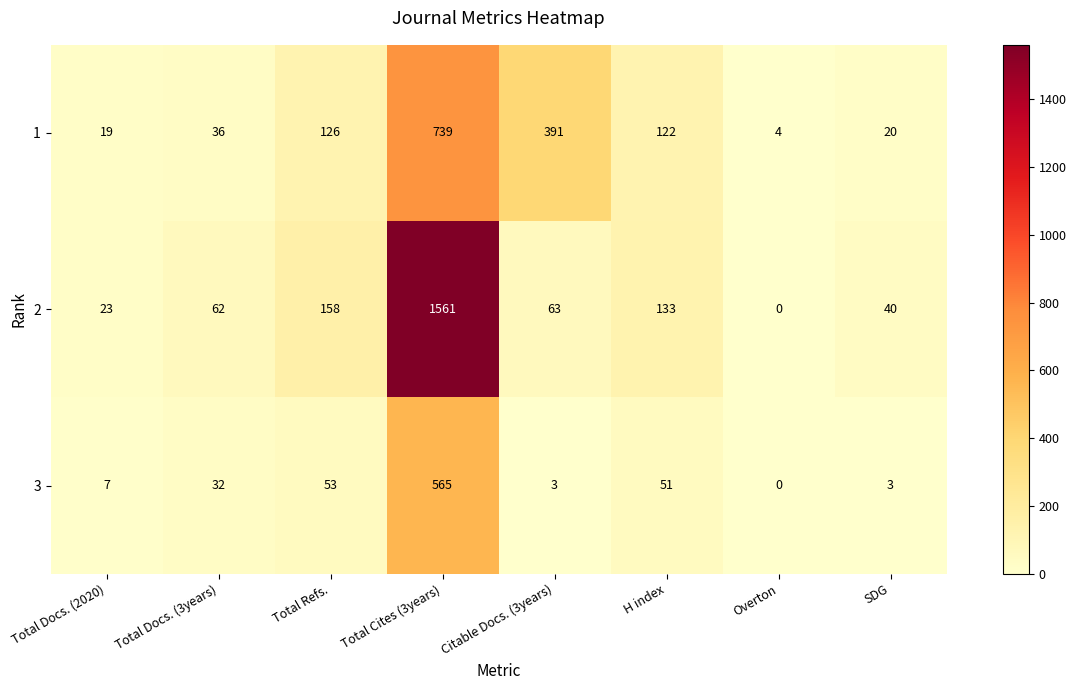

What is the approximate value of 1 at Total Cites (3years), to the nearest 100?

700